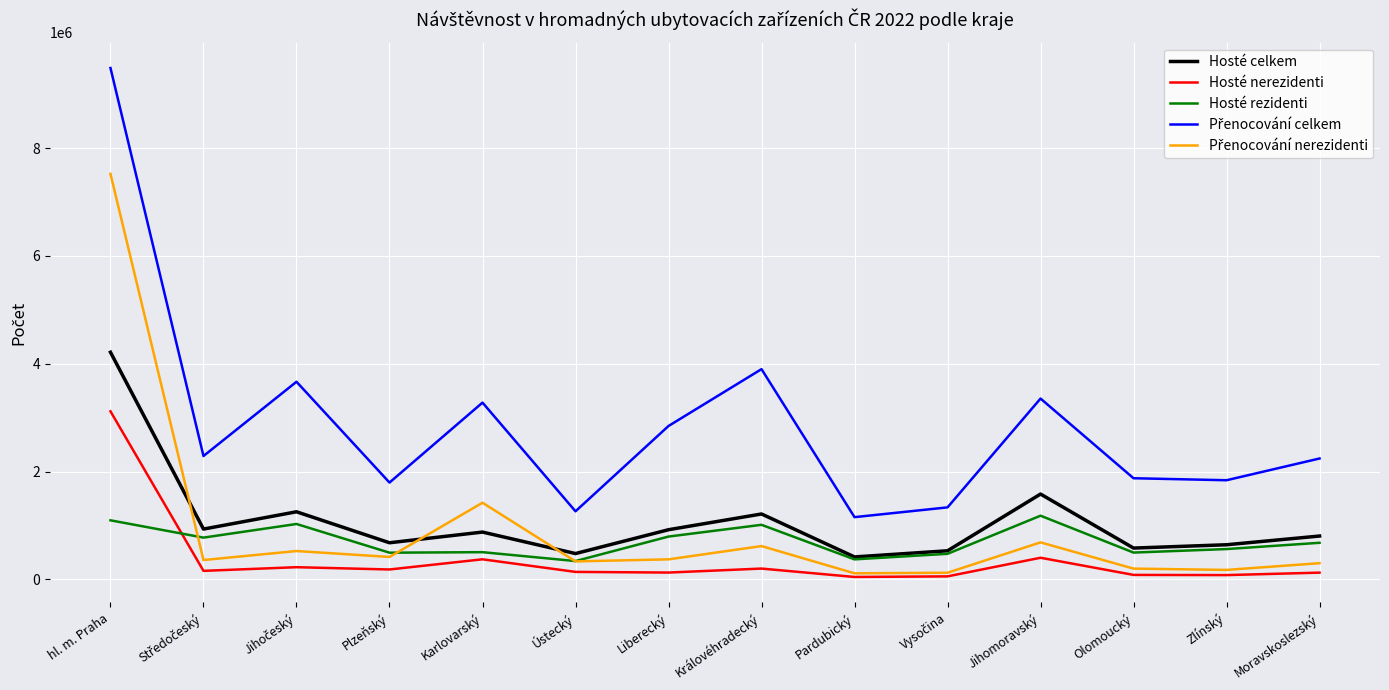

What is the total value across all series at hl. m. Praha?

25428484